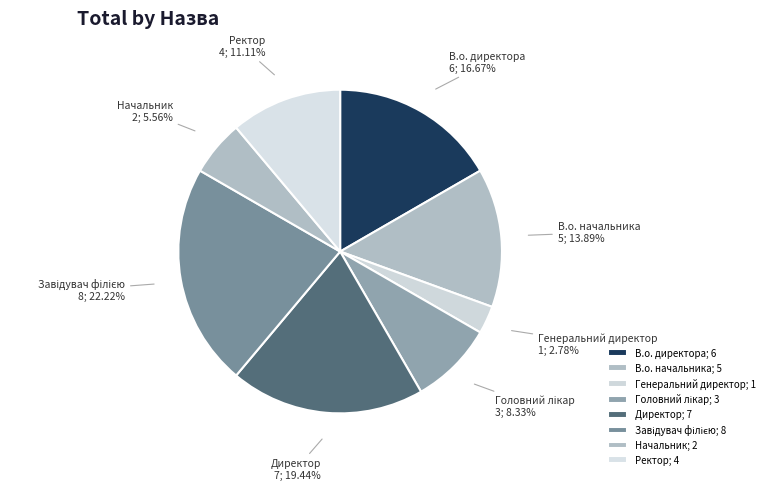

Do Ректор and Головний лікар together represent more than half of the pie?

No